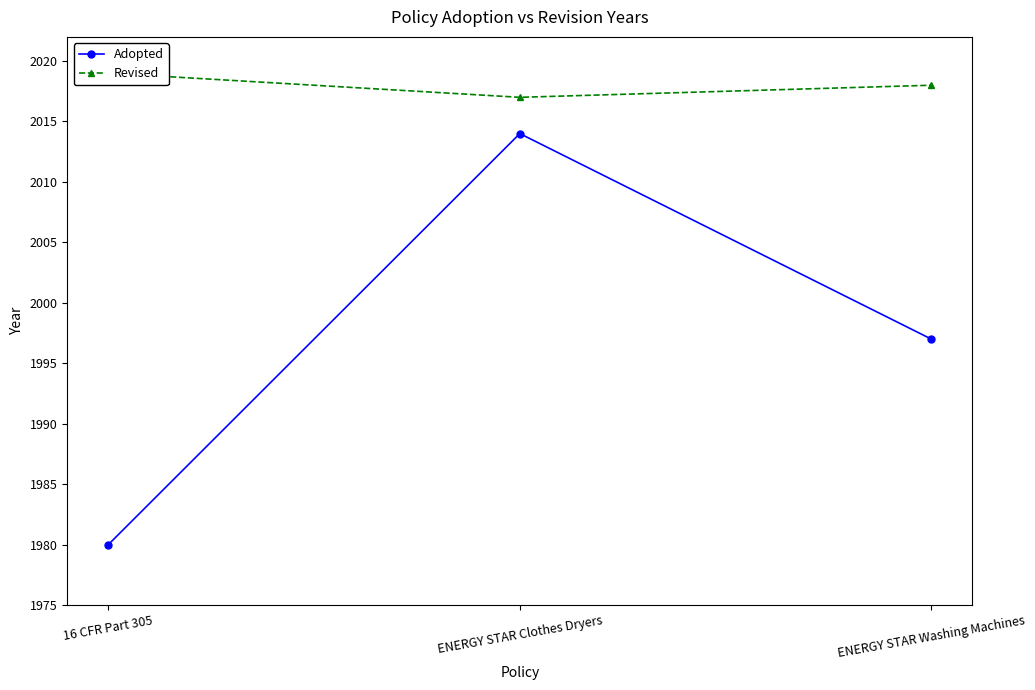

What is the label of the 2nd point from the right?

ENERGY STAR Clothes Dryers